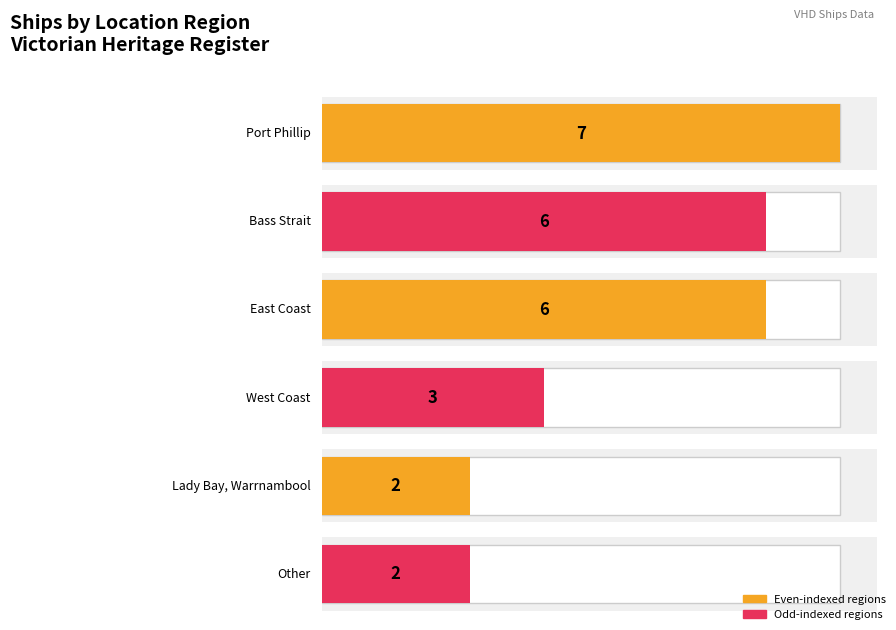

Reading left to right, what are all the values shown in this chart?

7	6	6	3	2	2